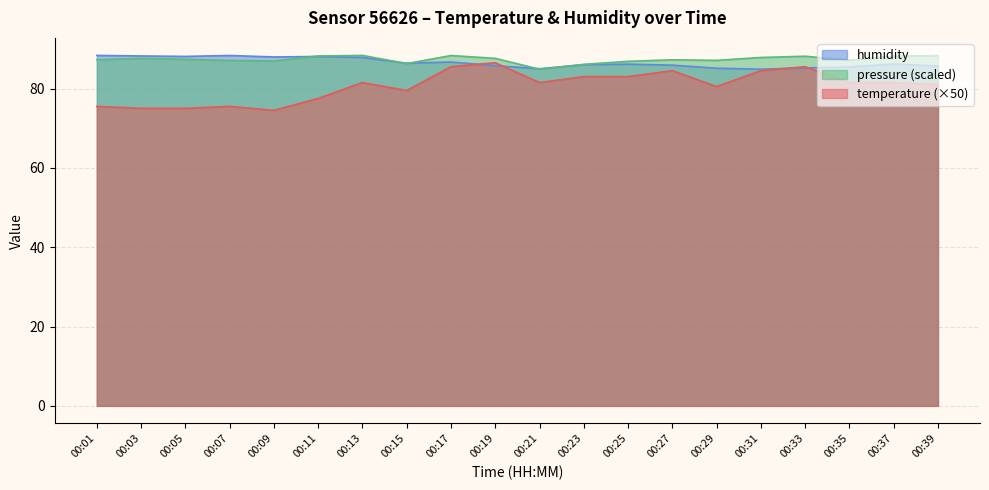

Count the number of data series in this chart.

3